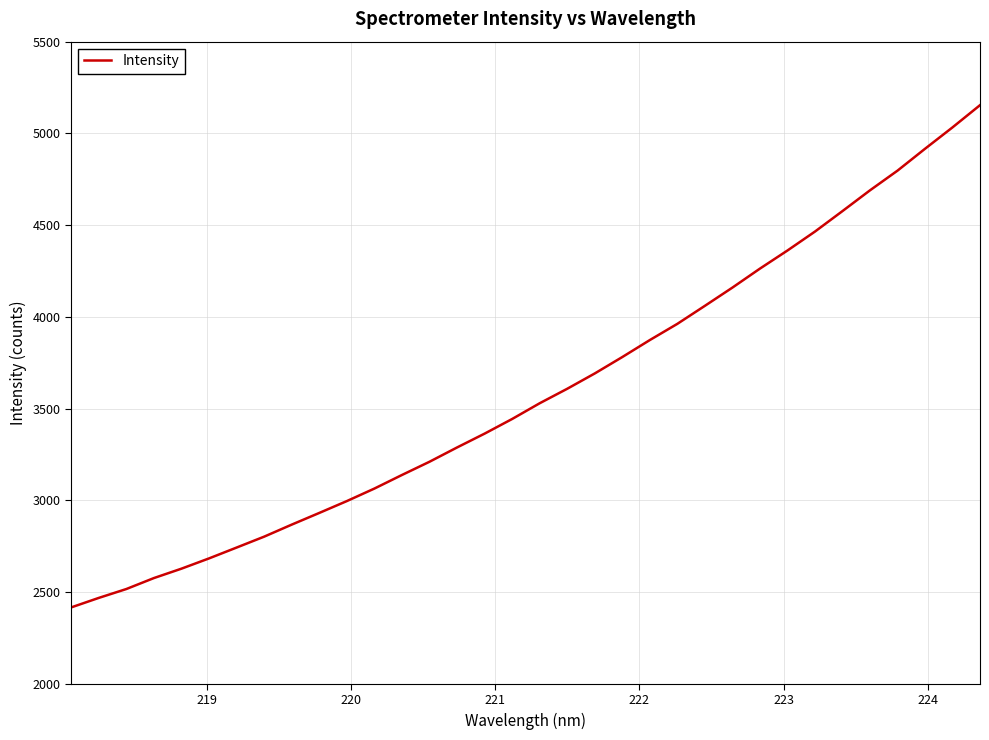

What is the maximum value shown in the chart?

5153.9